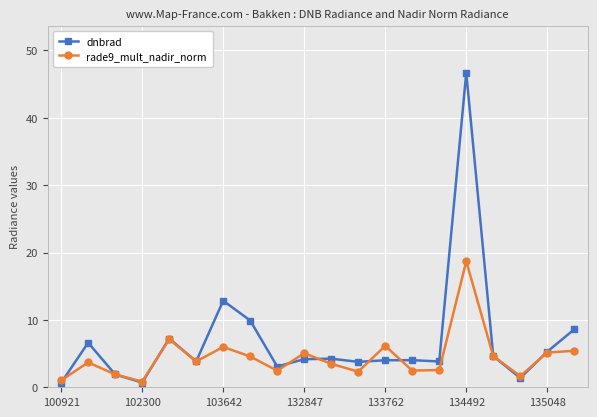

Rank the series by their average value, from highest to lowest.

dnbrad, rade9_mult_nadir_norm